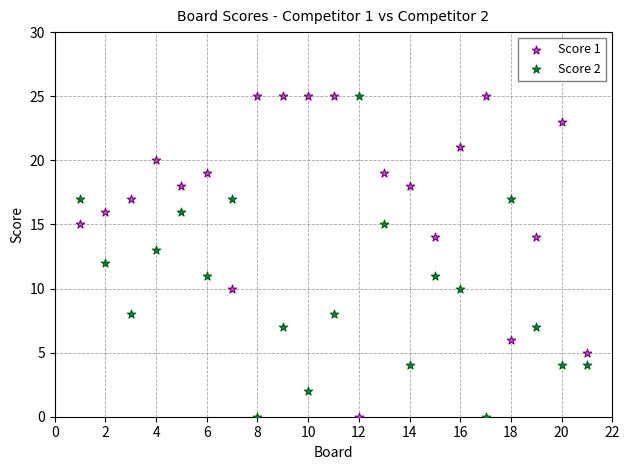

What is the X range (max minus min) for the scatter plot?

20